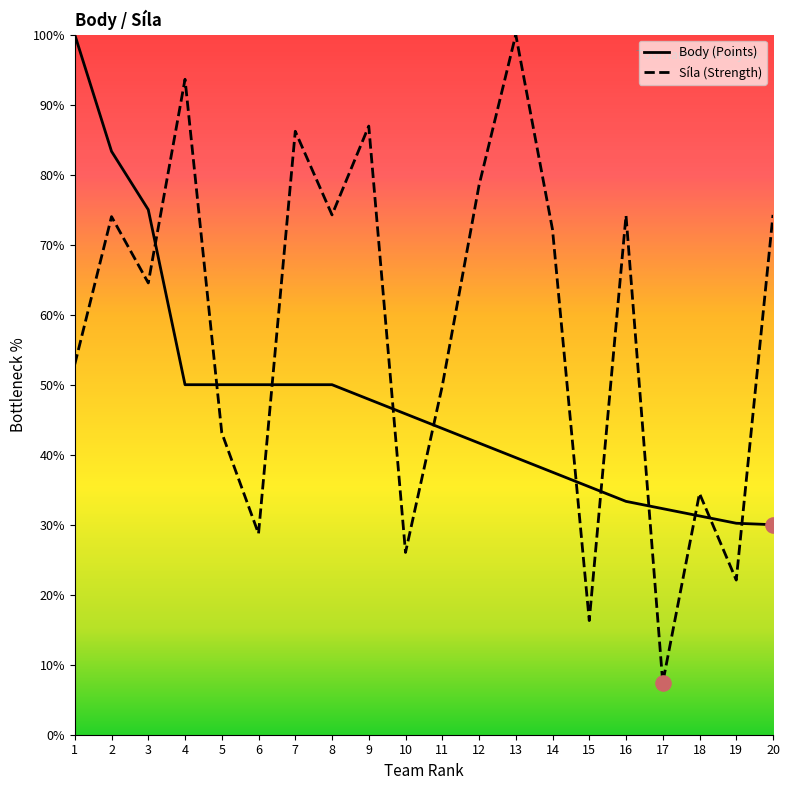

What is the change in value from 13 to 19?

-9.4